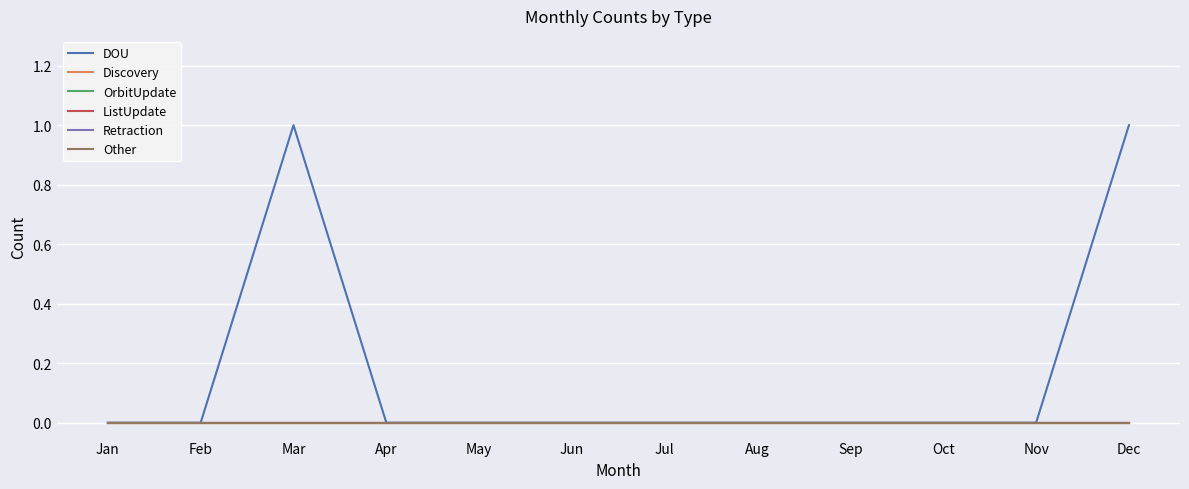

Where is Retraction nearest to the value 0?

Jan